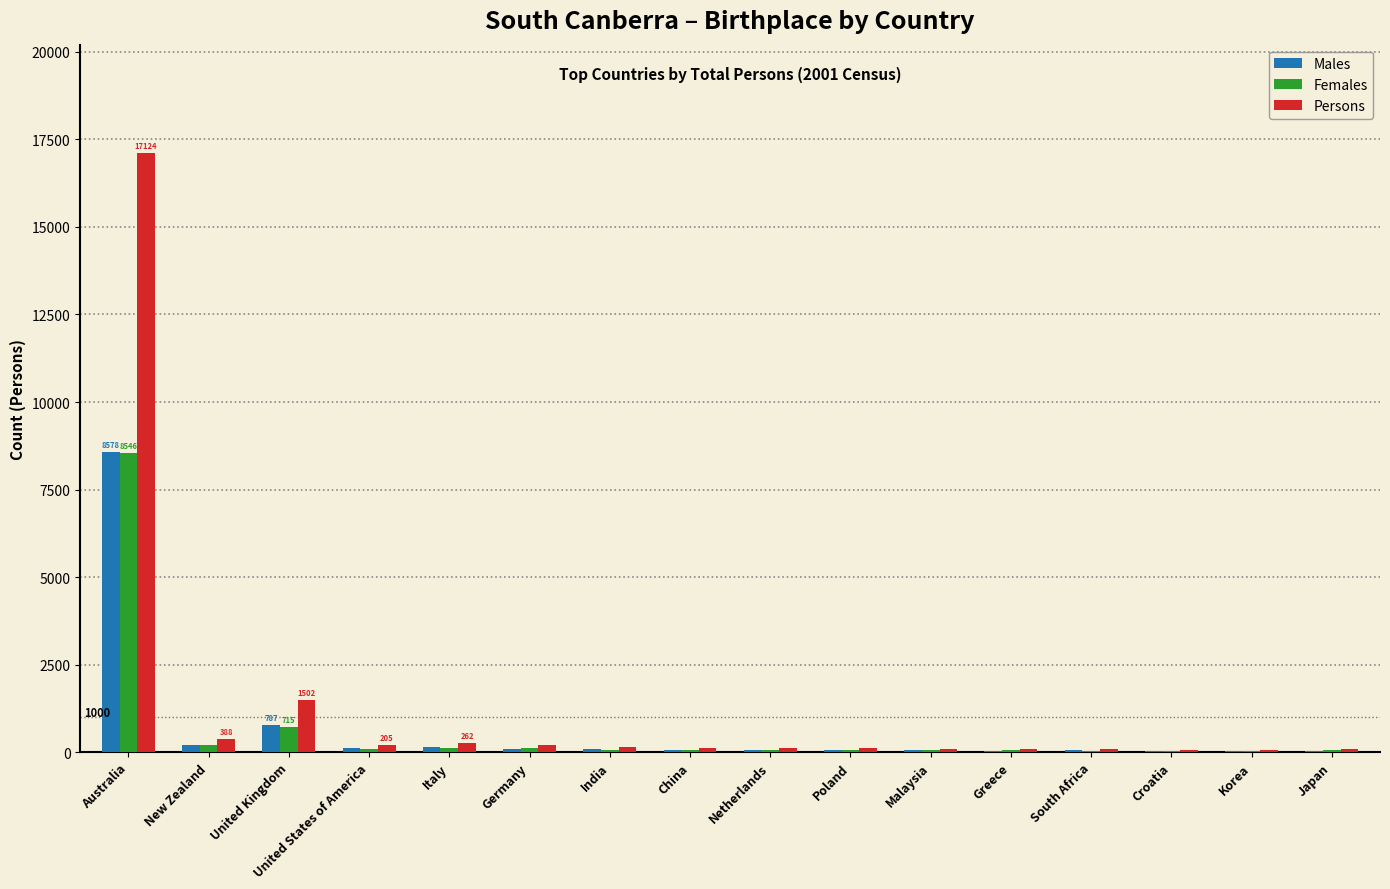

At which category is the sum across all series the highest?

Australia